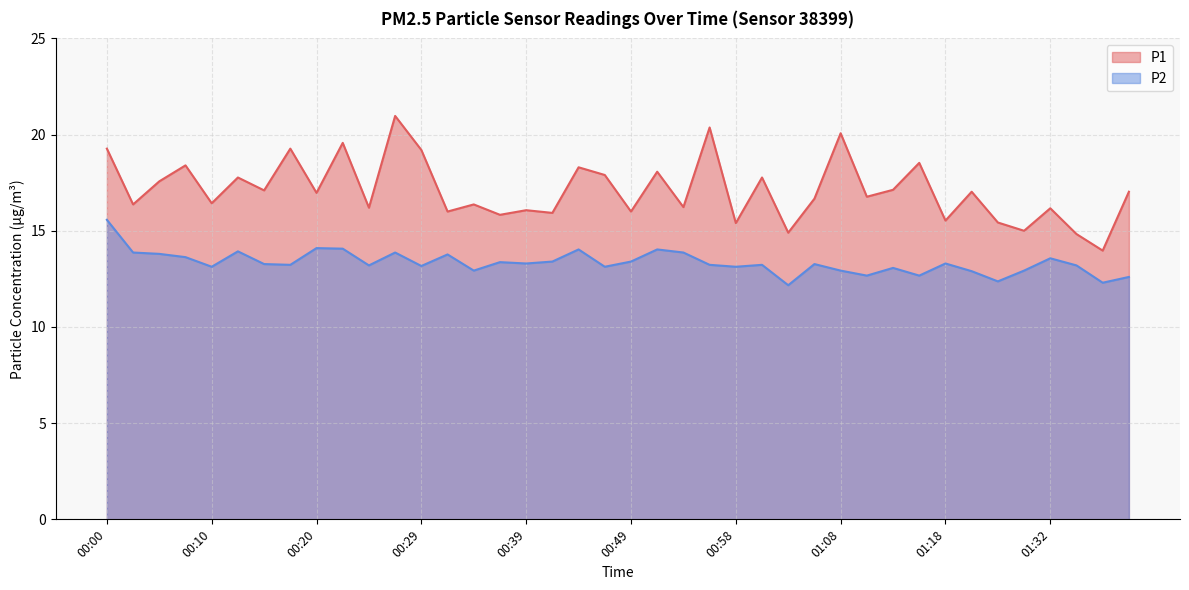

At which category does P2 reach its first local peak?

00:12